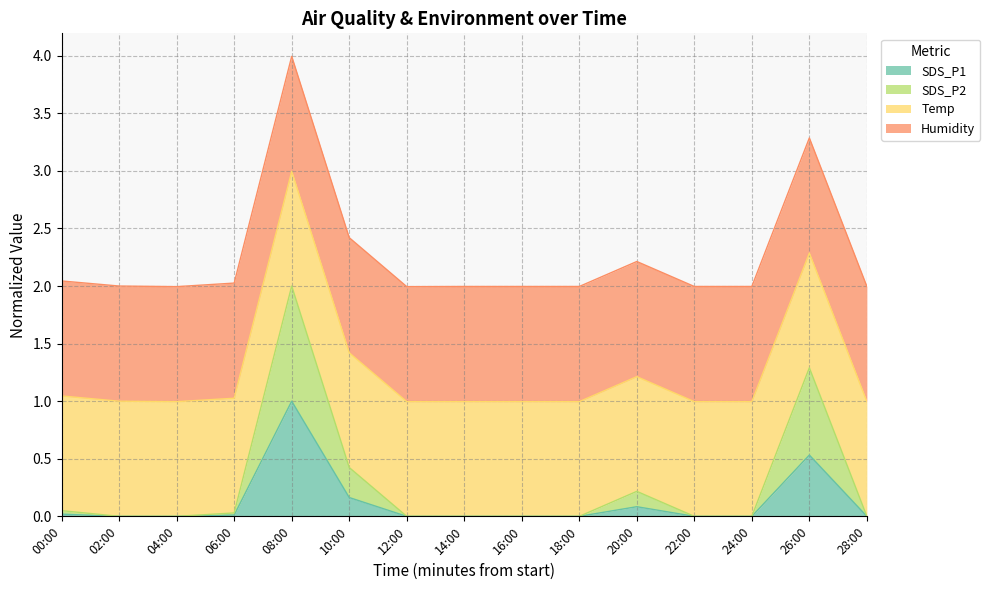

Is it true that SDS_P1 equals 0.0 at 02:00?

True